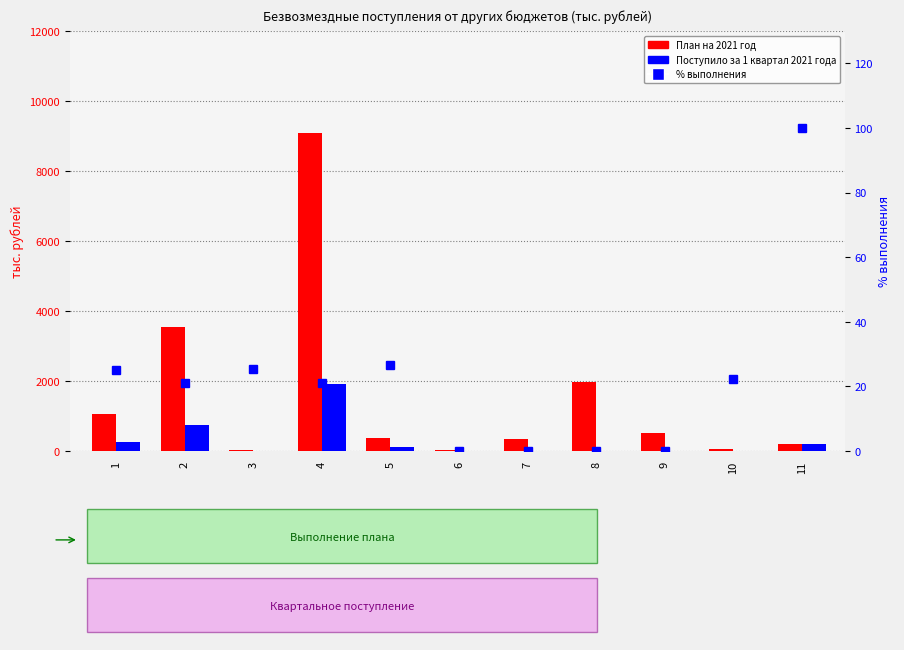

Where does the Поступило за 1 квартал 2021 года series first go above 11?

1